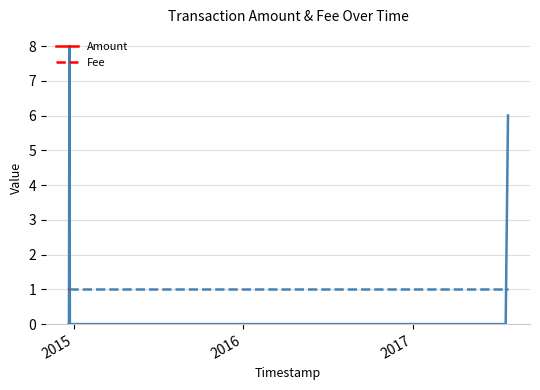

What is the value of the Fee point at the 4th from the left?

1